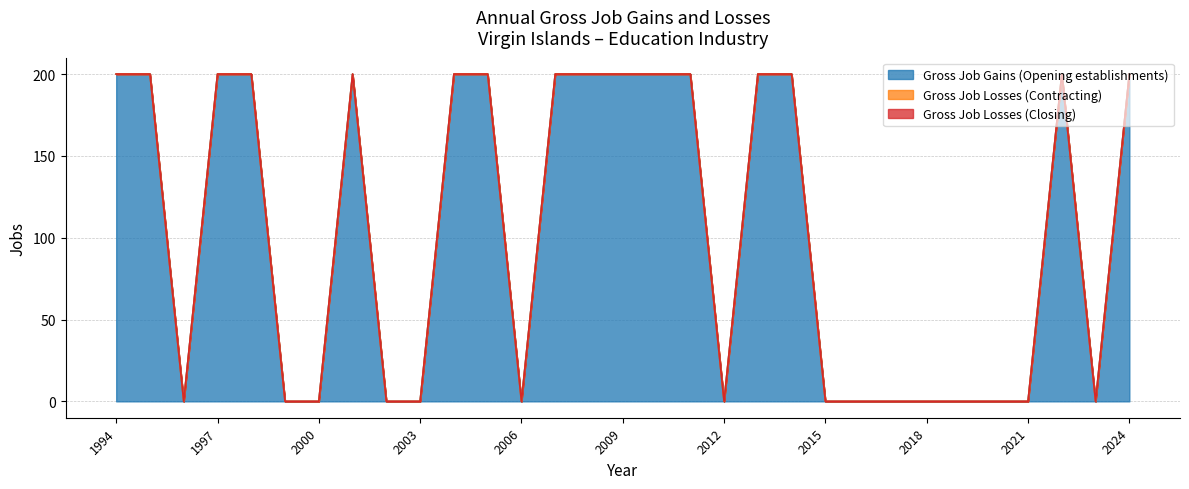

True or false: Gross Job Losses (Closing) and Gross Job Gains (Opening establishments) cross at least once.

False